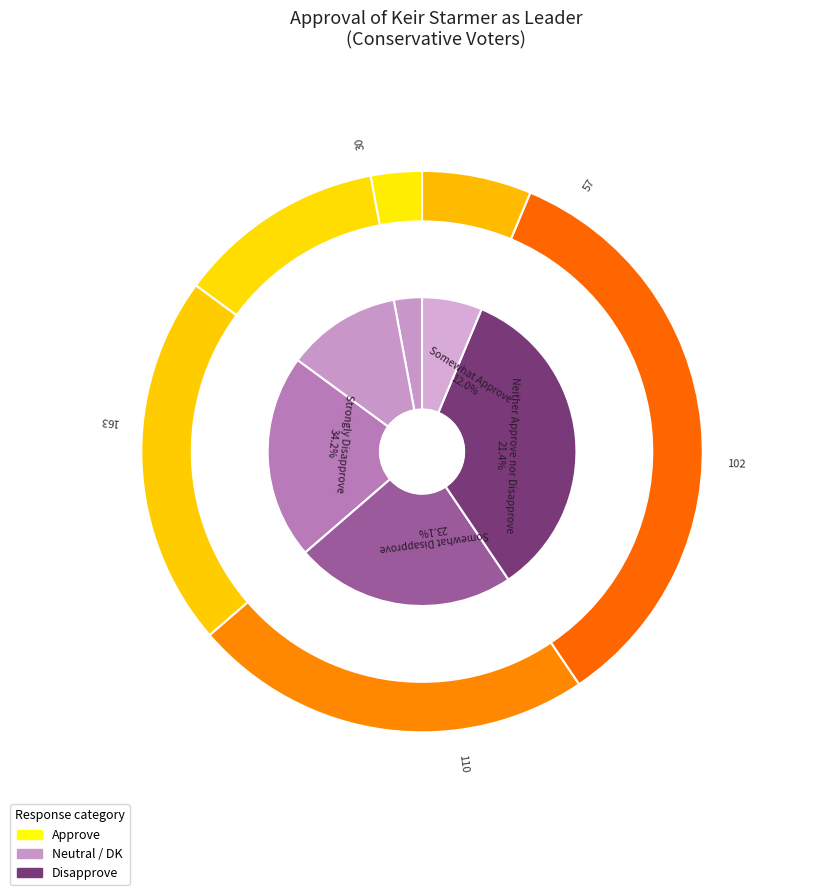

How many slices are in this pie chart?

6